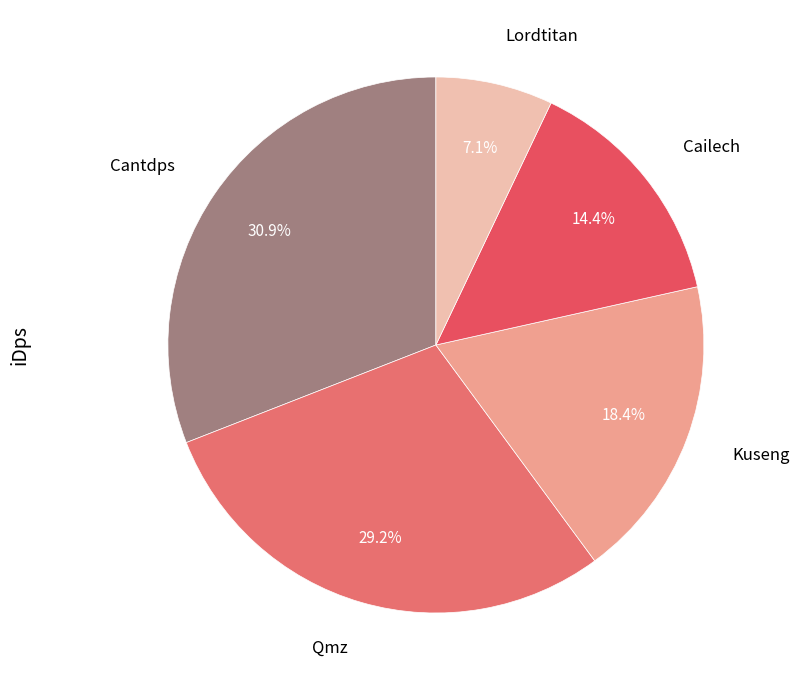

The Qmz slice represents 35% of the pie. True or false?

False